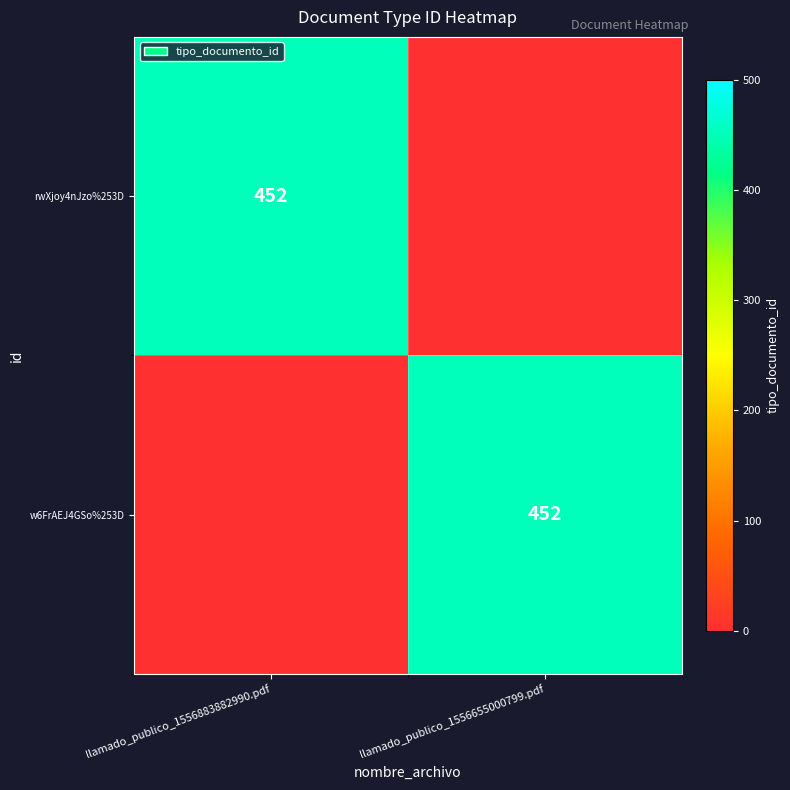

At which category is the sum across all series the highest?

llamado_publico_1556883882990.pdf